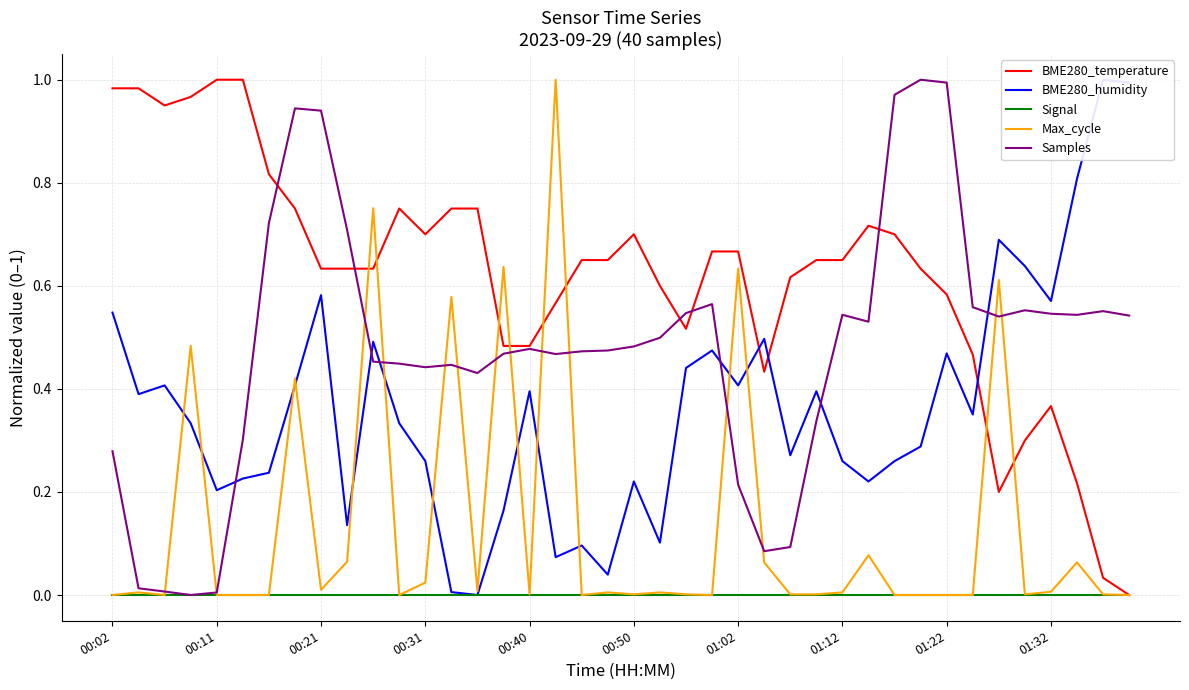

Where is BME280_humidity nearest to the value 0?

14